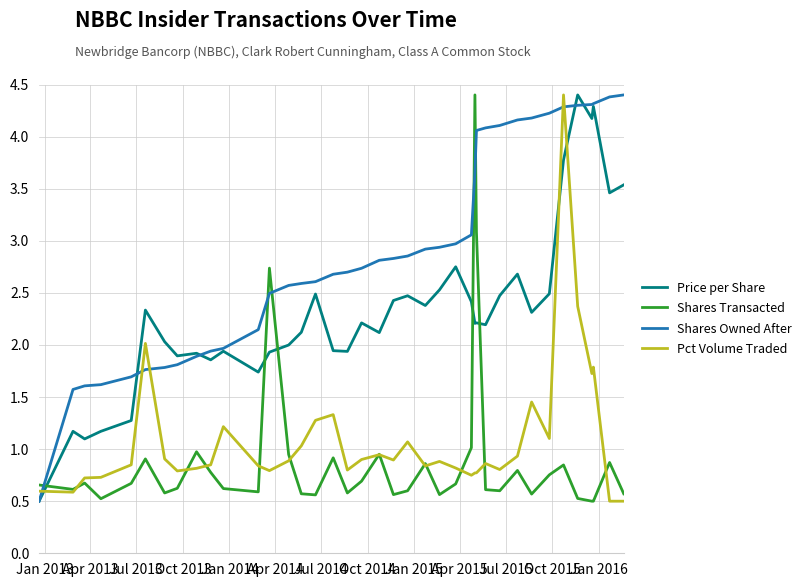

What is the highest value of the Shares Owned After series?

4.4